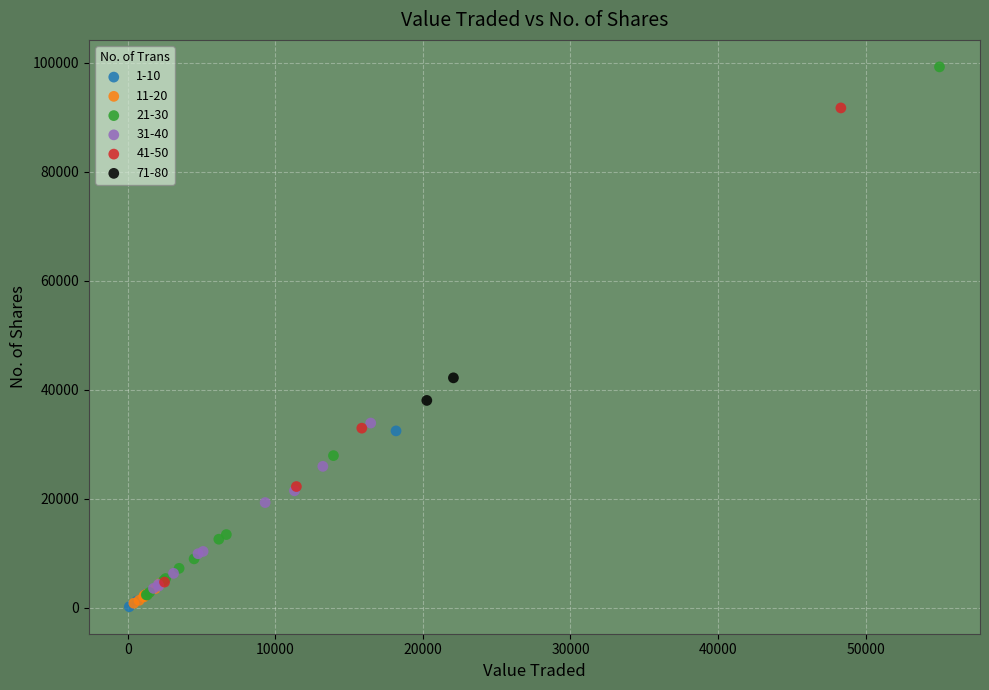

What are all the series names shown in the legend?

1-10, 11-20, 21-30, 31-40, 41-50, 71-80